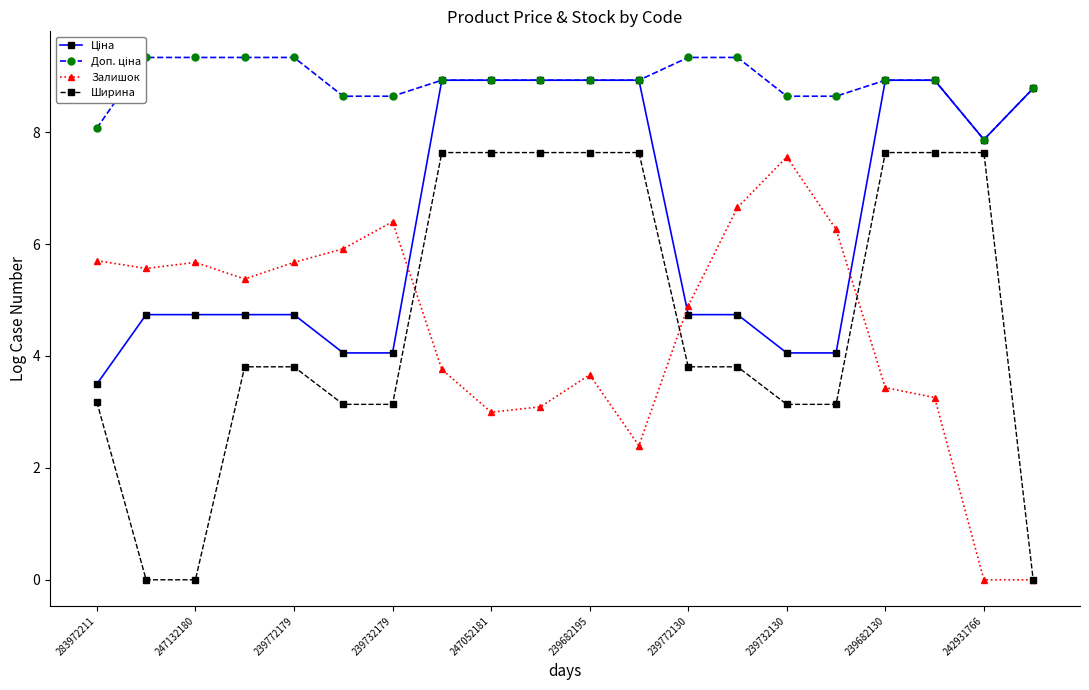

What is the greatest value displayed?

9.3